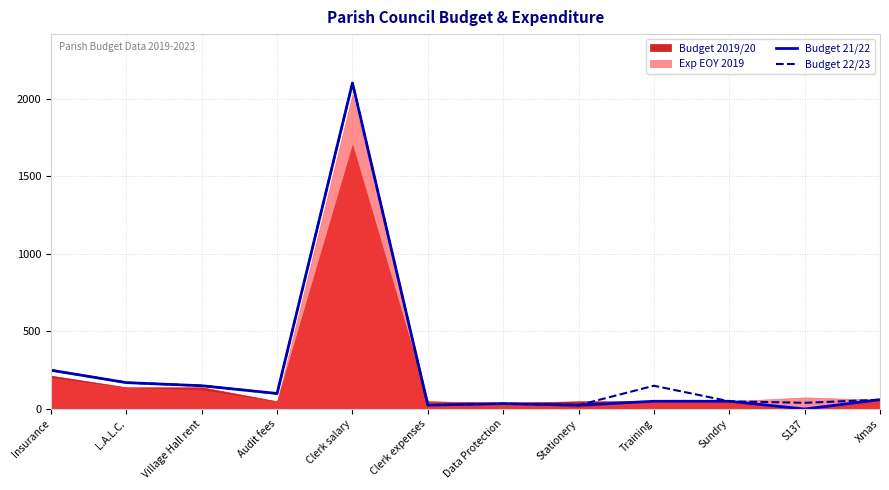

What is the label of the 10th point from the right?

Village Hall rent